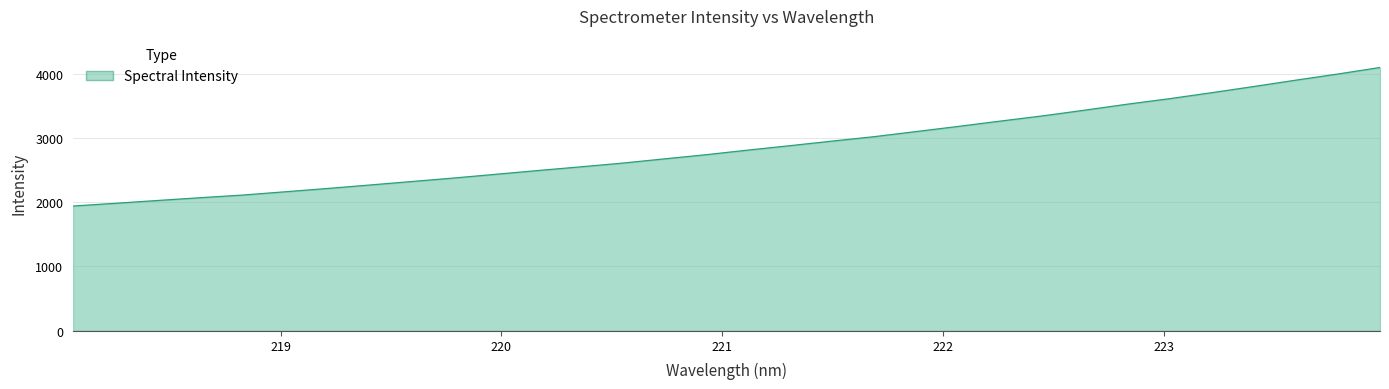

What is the minimum value shown in the chart?

1940.6